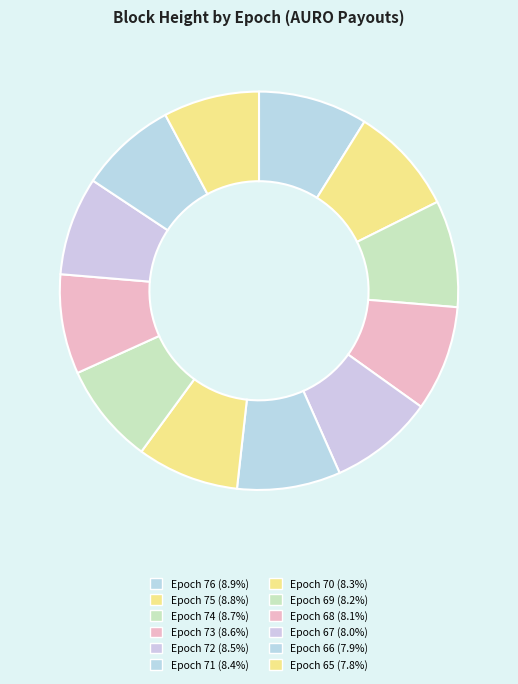

How many slices are in this pie chart?

12